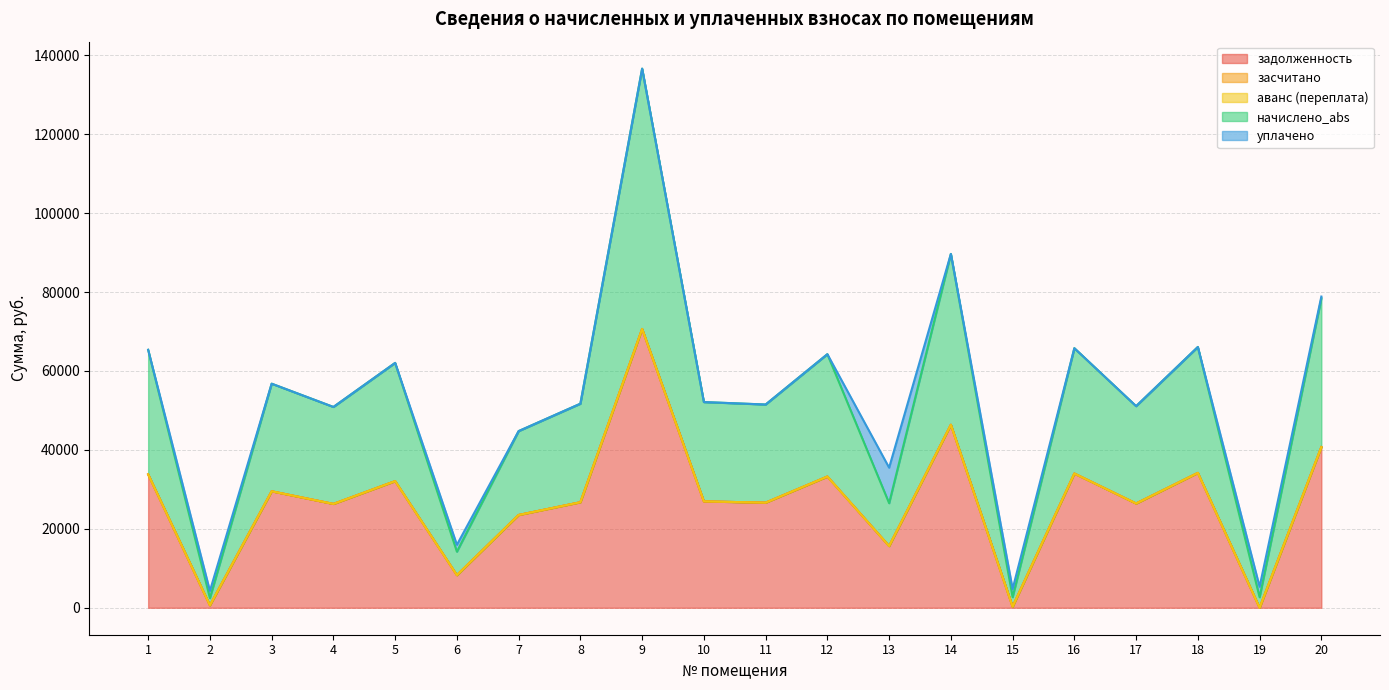

The value of уплачено at 20 is 500.0. True or false?

True